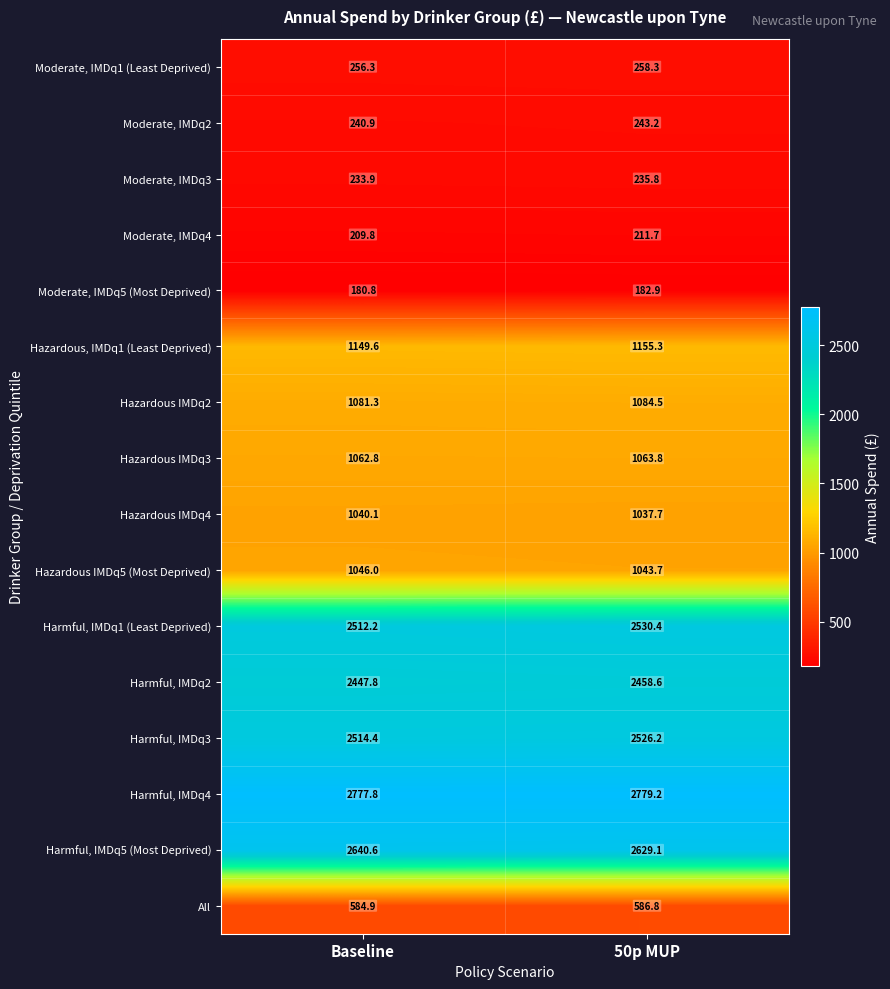

What is the total value across all series at 50p MUP?

20027.2